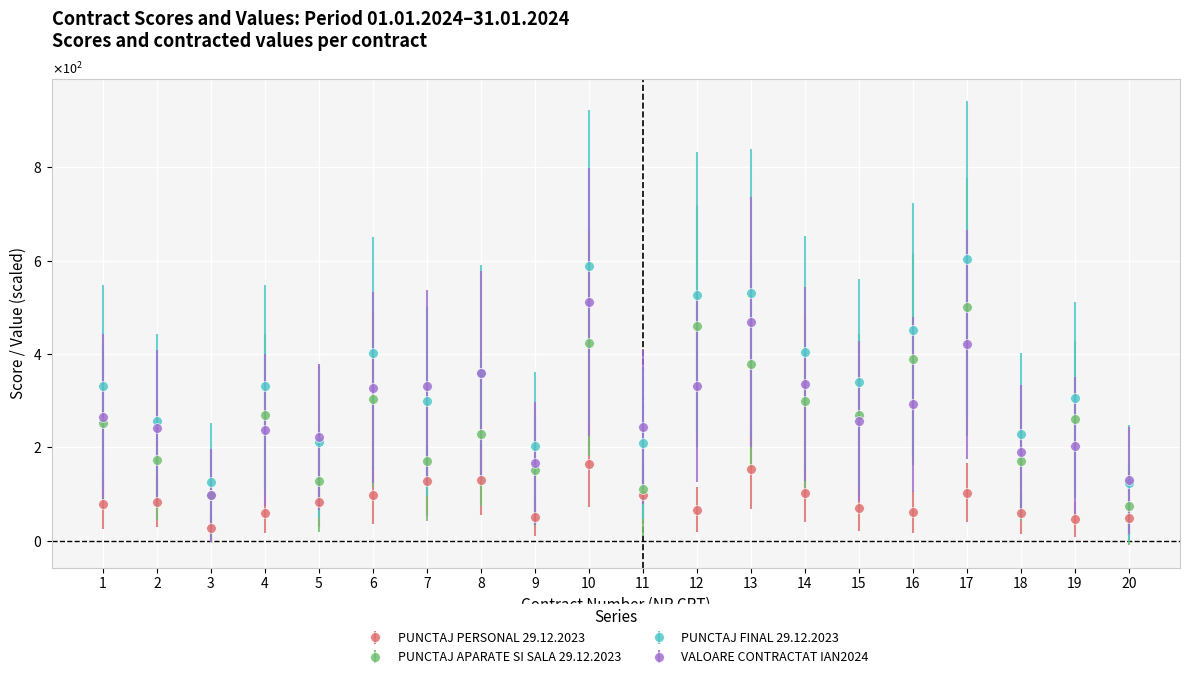

Reading right to left, extract all data points from this chart.

PUNCTAJ PERSONAL 29.12.2023: 20=48.6	19=45.7	18=58.7	17=102.5	16=62.1	15=70.0	14=103.4	13=153.2	12=67.0	11=98.3	10=164.3	9=50.0	8=130.7	7=128.7	6=98.6	5=83.4	4=60.5	3=27.3	2=83.6	1=78.7
PUNCTAJ APARATE SI SALA 29.12.2023: 20=75.0	19=260.0	18=171.0	17=500.0	16=390.0	15=270.0	14=300.0	13=378.0	12=460.0	11=110.0	10=424.0	9=152.6	8=229.0	7=170.0	6=303.4	5=128.0	4=270.0	3=98.9	2=174.0	1=252.0
PUNCTAJ FINAL 29.12.2023: 20=123.6	19=305.7	18=229.7	17=602.5	16=452.1	15=340.0	14=403.4	13=531.2	12=527.0	11=208.3	10=588.3	9=202.6	8=359.7	7=298.7	6=402.0	5=211.4	4=330.5	3=126.2	2=257.6	1=330.7
VALOARE CONTRACTAT IAN2024: 20=129.5	19=203.4	18=191.1	17=420.3	16=292.3	15=256.3	14=336.2	13=469.3	12=332.1	11=244.2	10=511.3	9=165.7	8=360.2	7=330.8	6=327.9	5=222.1	4=237.3	3=97.2	2=242.2	1=266.0